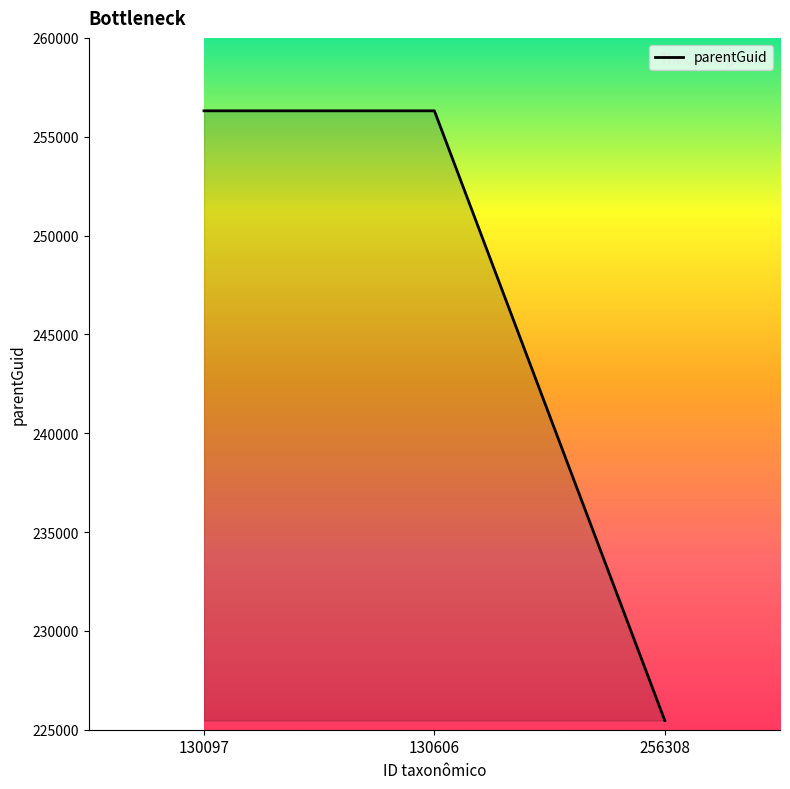

The chart shows a value of 256311 at 130097. True or false?

True